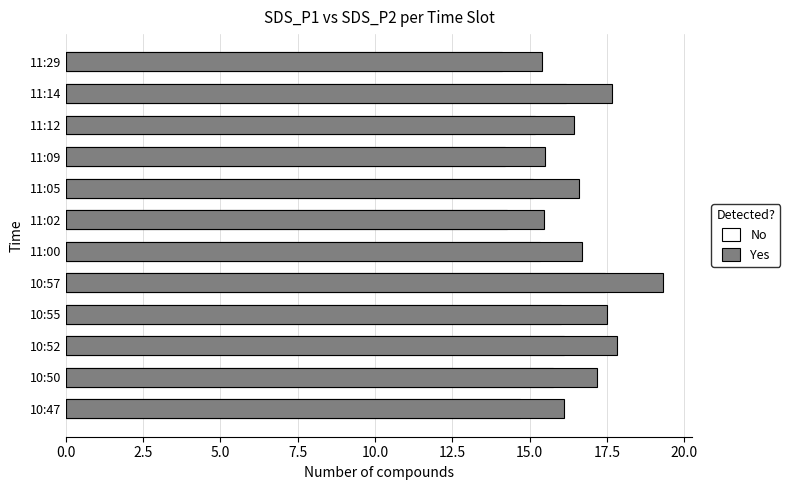

How many categories are shown in the chart?

12